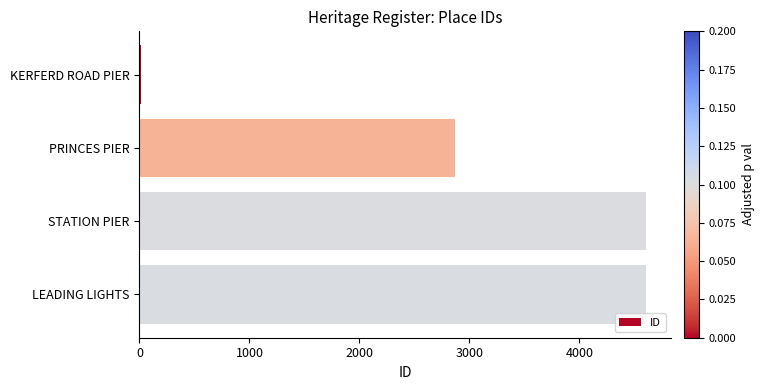

Where is the data nearest to the value 2308?

PRINCES PIER